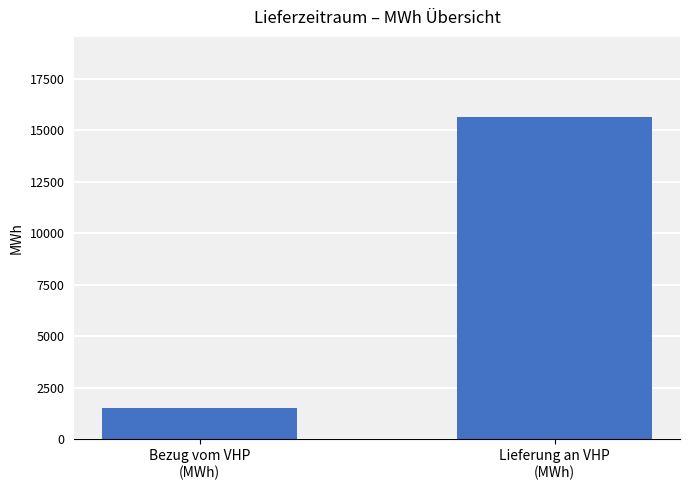

What value does the data have at Lieferung an VHP
(MWh), to the nearest 50?

15600